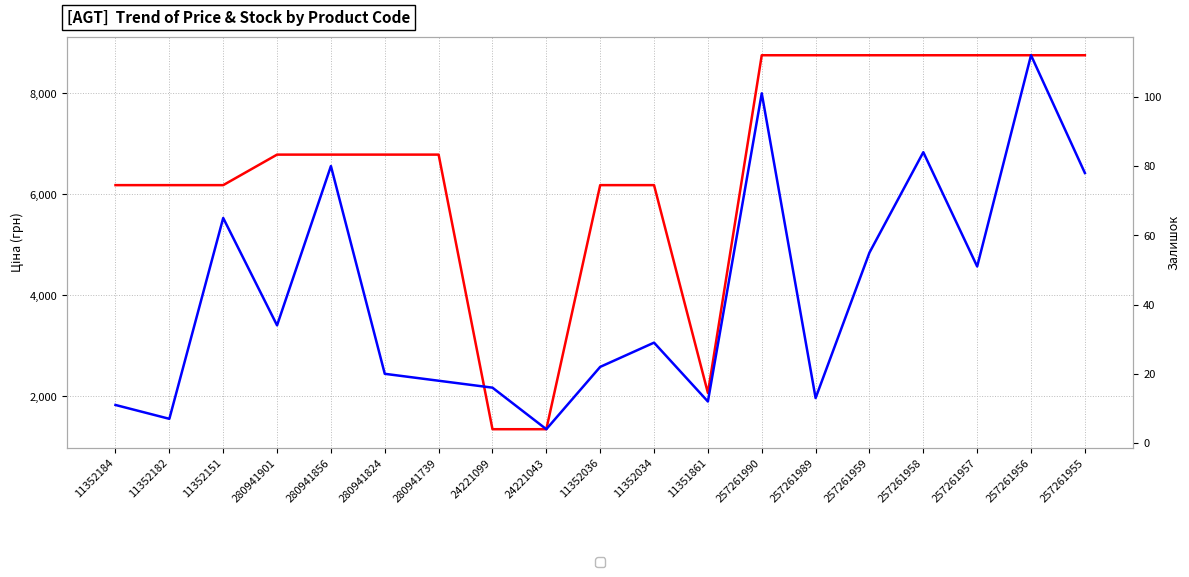

What is the label of the 9th point from the left?

24221043